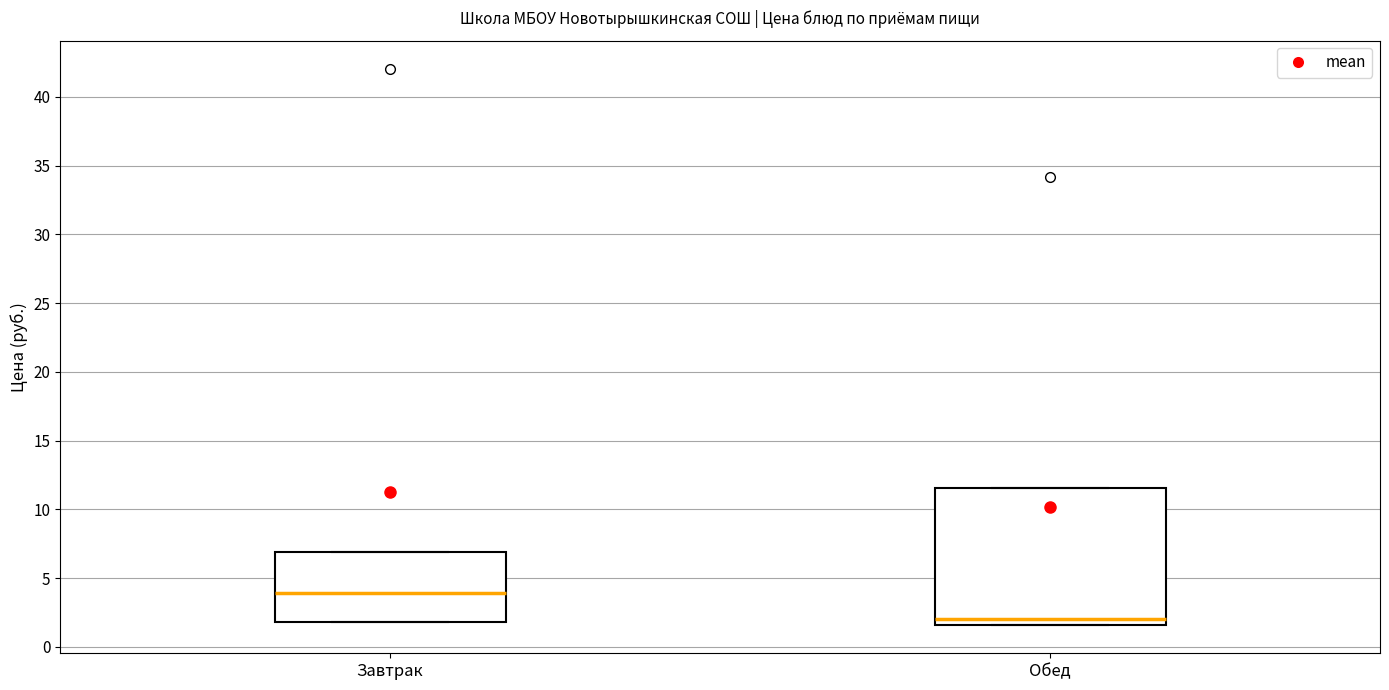

Where is the lower edge of the box for Завтрак on the y-axis? The values are not printed on the chart, so give them approximately, as read against the axis.

2.0